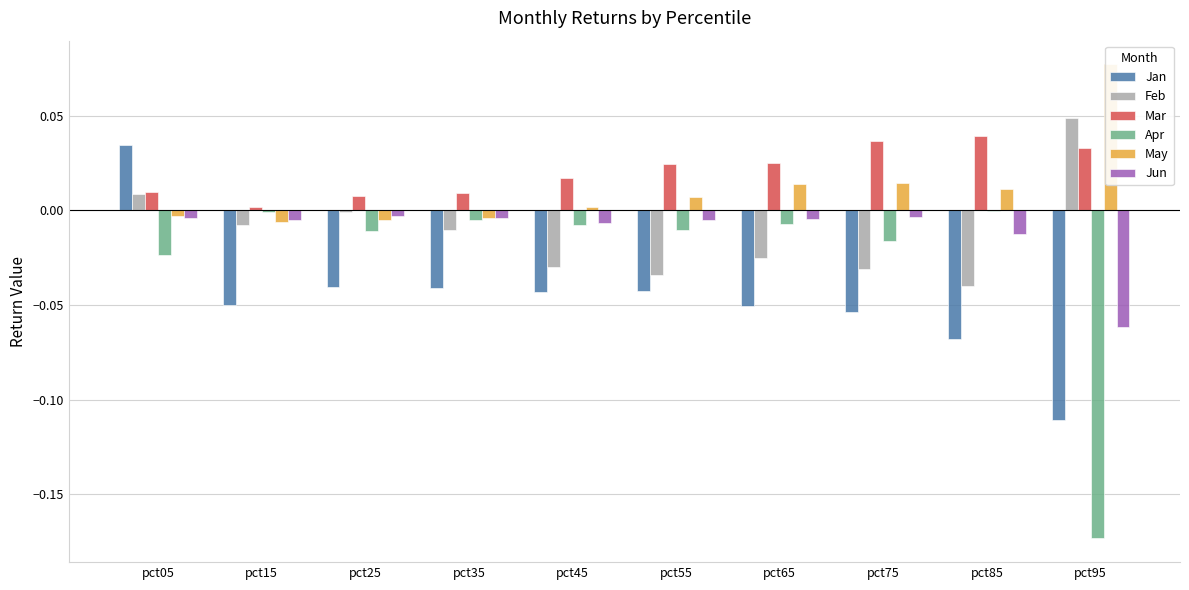

How many series are shown in this chart?

6